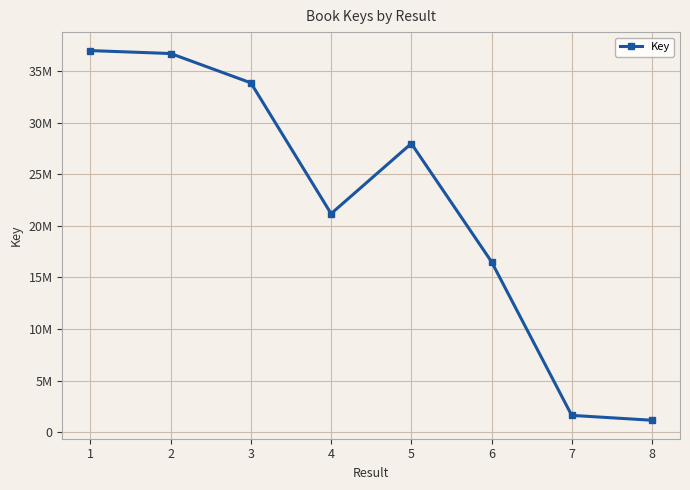

Reading right to left, transcribe all the data shown in this chart.

8=1147060	7=1617729	6=16519428	5=27982603	4=21178124	3=33863600	2=36708810	1=36993605